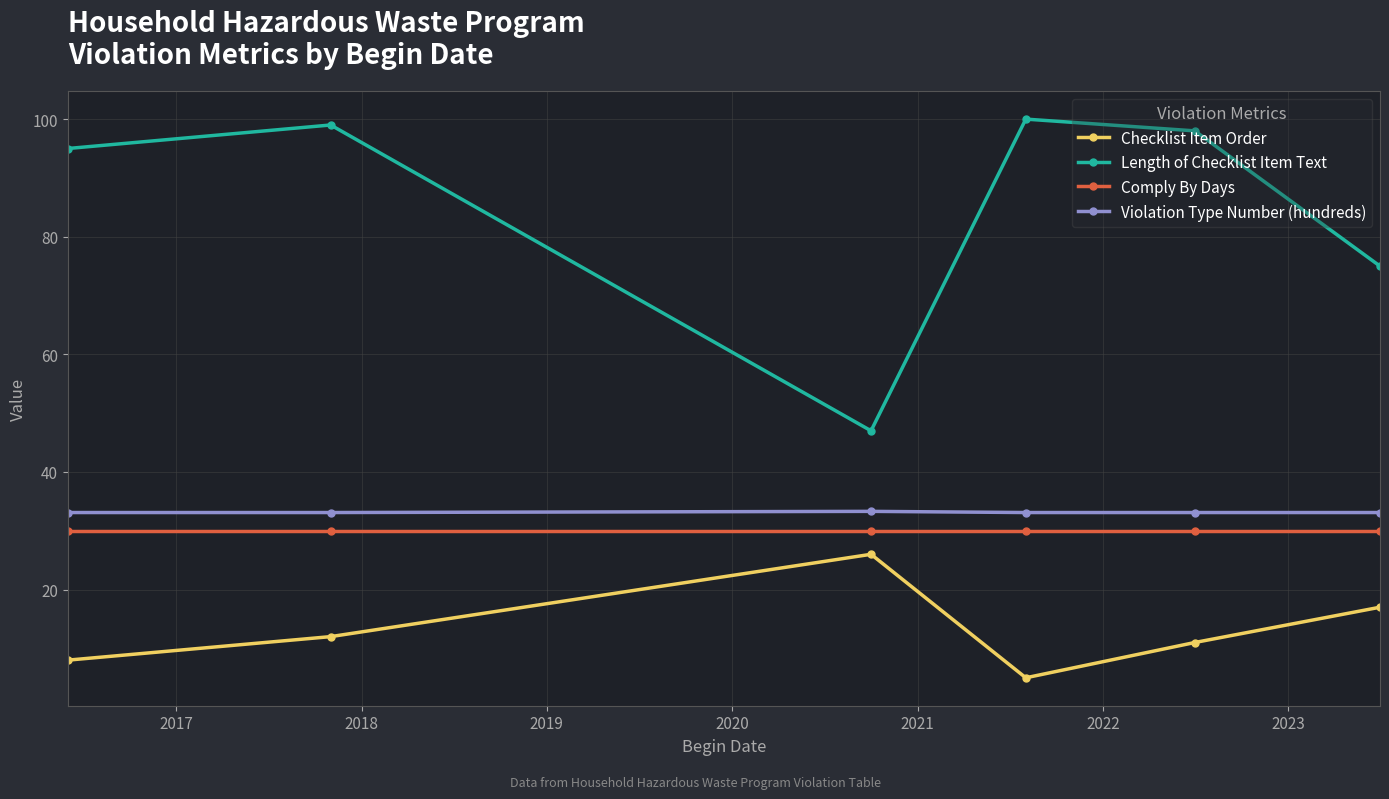

Which series has the largest range (max minus min)?

Length of Checklist Item Text